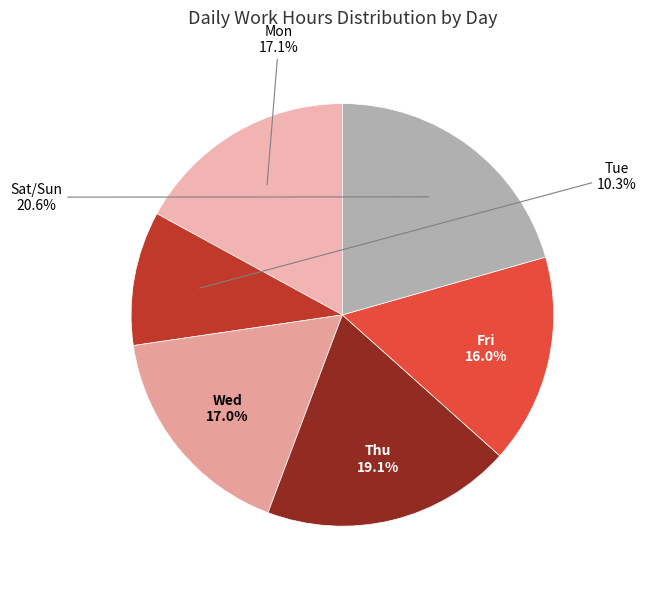

How many segments does this pie chart have?

6